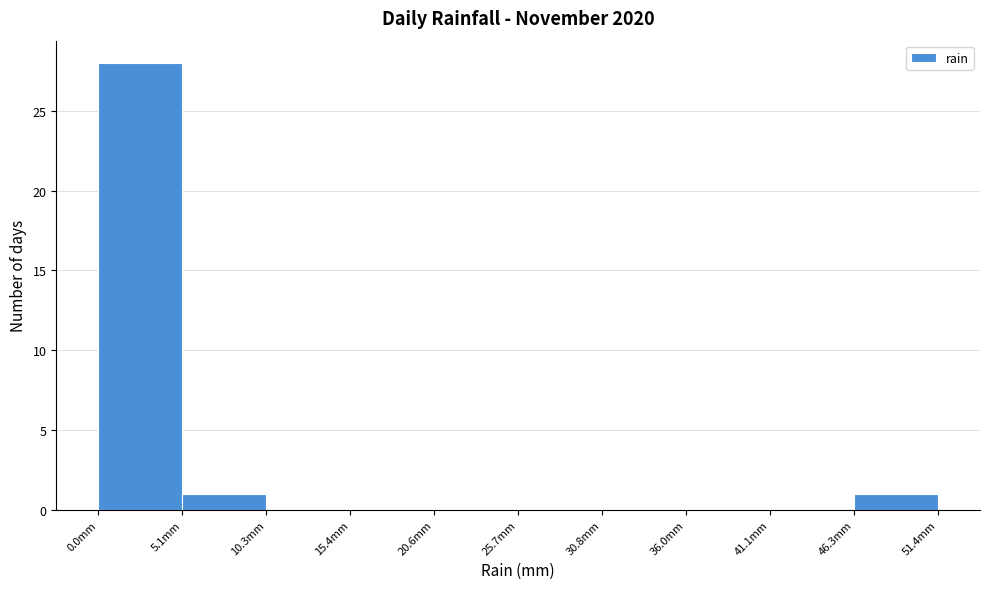

Reading left to right, list every bar in this chart as the range it spans on the x-axis followed by its height. Neither the bar edges nor the heights are printed on the chart, so give them approximately, as read against the axes.

0 to 5: 28
5 to 10: 1
10 to 15: 0
15 to 21: 0
21 to 26: 0
26 to 31: 0
31 to 36: 0
36 to 41: 0
41 to 46: 0
46 to 51: 1